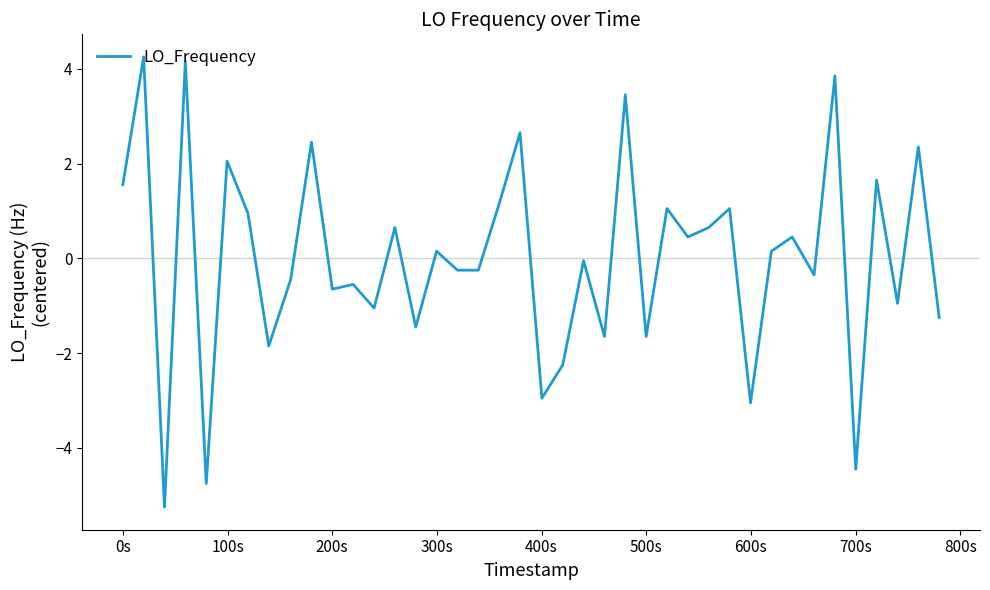

What is the minimum value shown in the chart?

-5.2